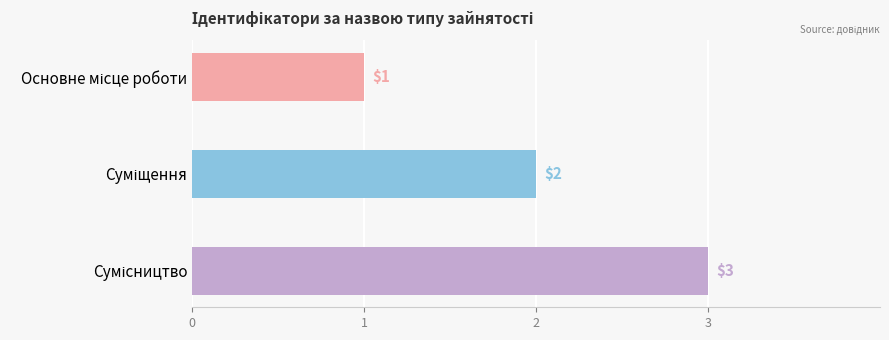

What is the minimum value shown in the chart?

1